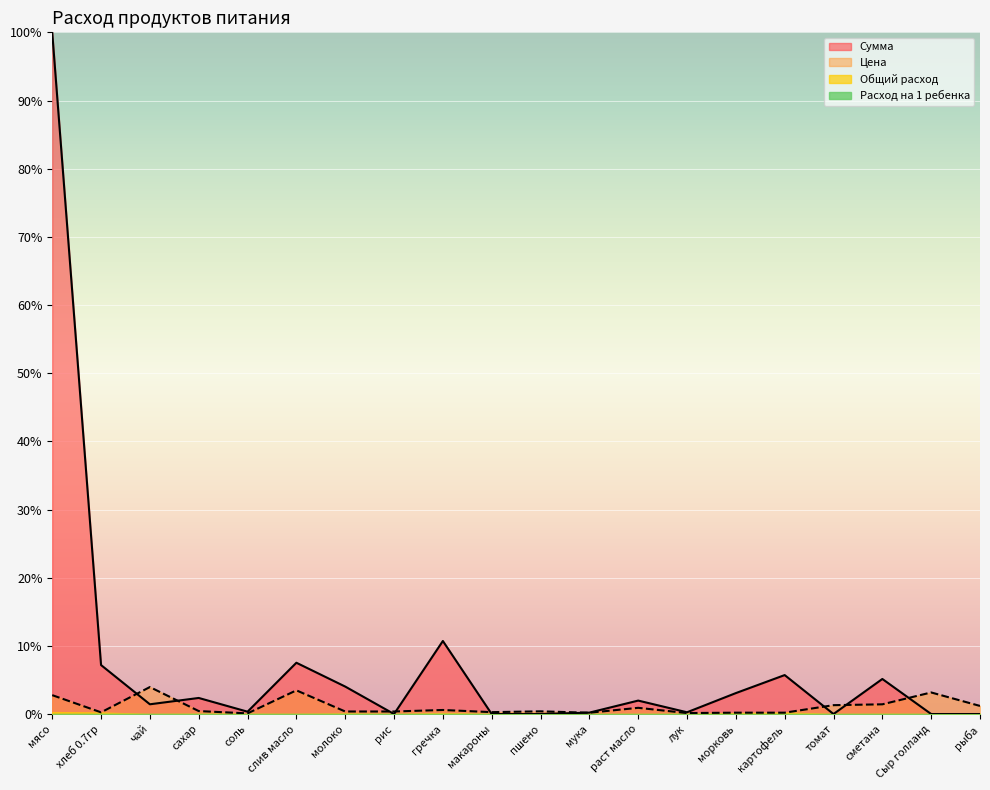

Where is Цена nearest to the value 2?

сметана